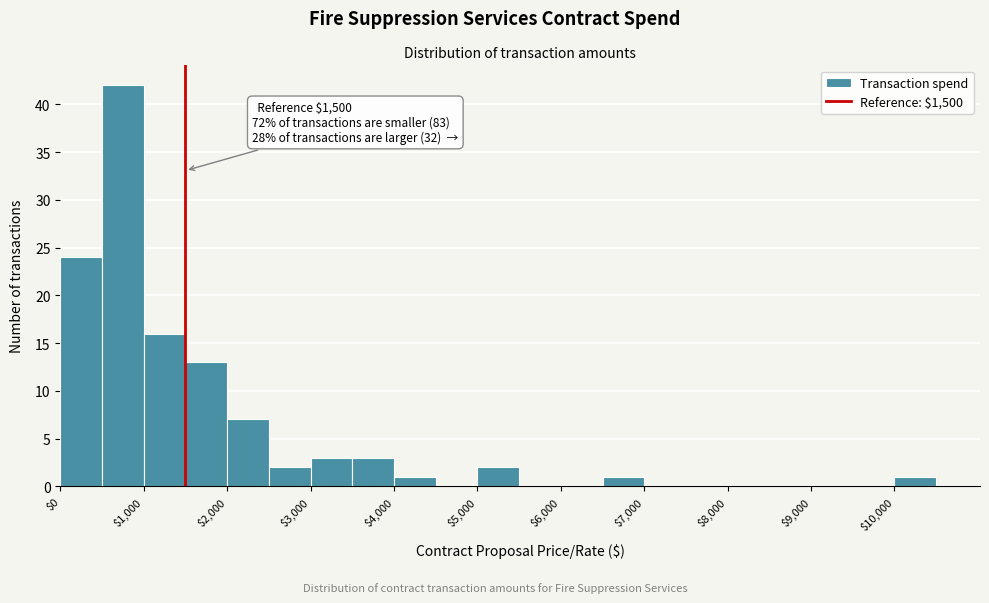

Which range on the x-axis has the tallest bar?

500 to 1000